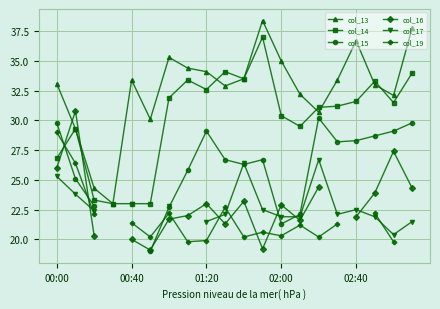

True or false: col_13 has more than 0 interior local peaks.

True